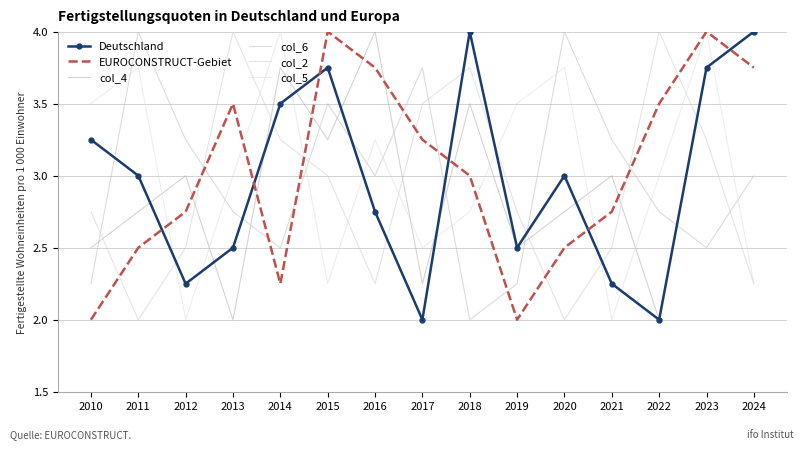

What is the highest value of the col_4 series?

4.0